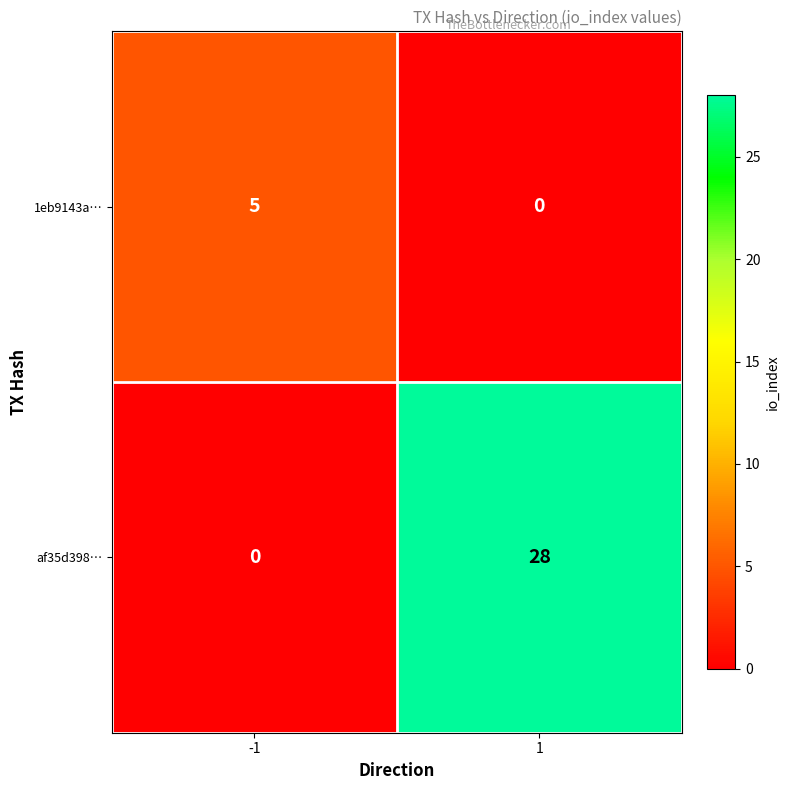

What is the sum of the af35d398… values at -1 and 1?

28